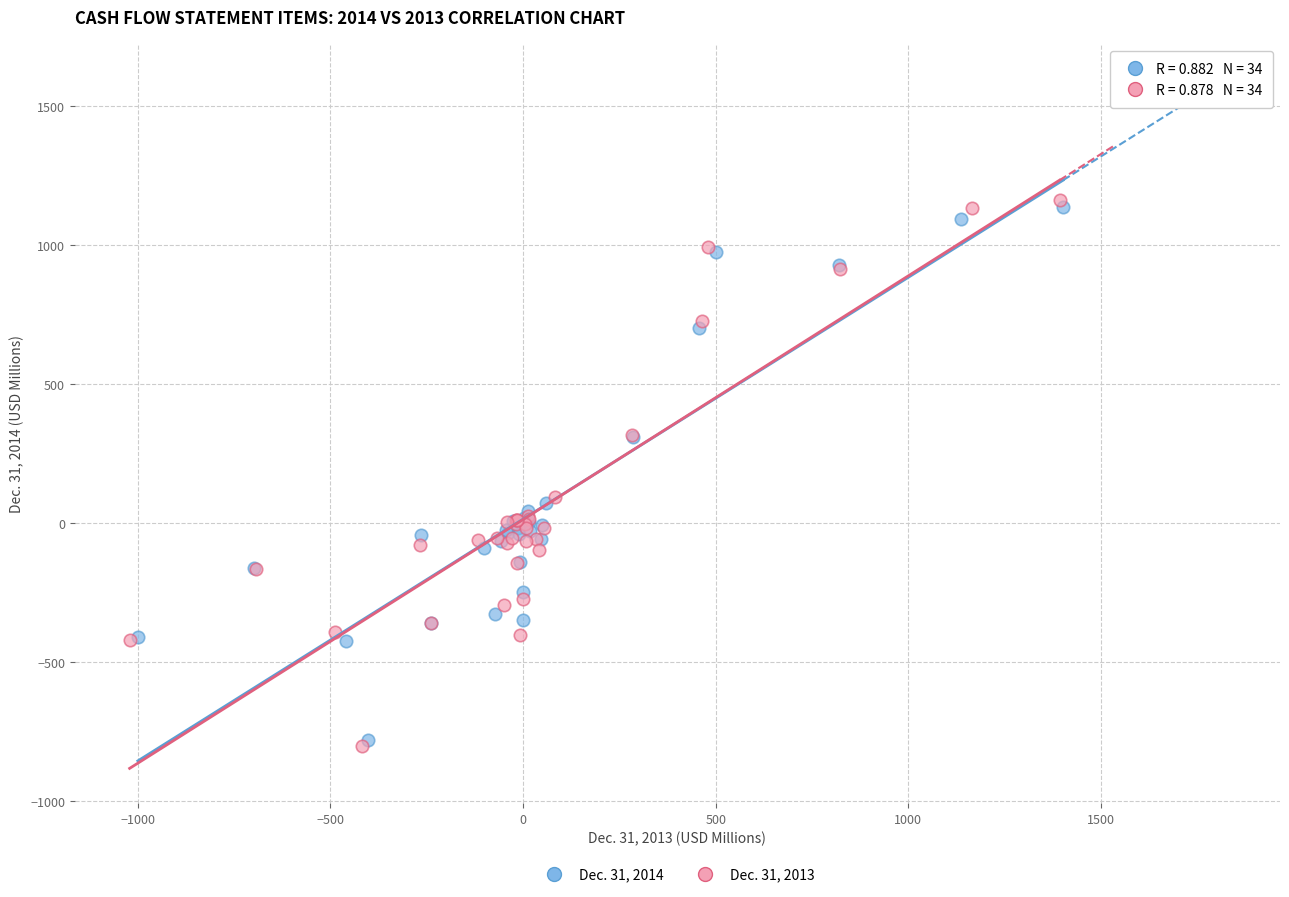

Which series has the widest spread of Y values?

Dec. 31, 2013